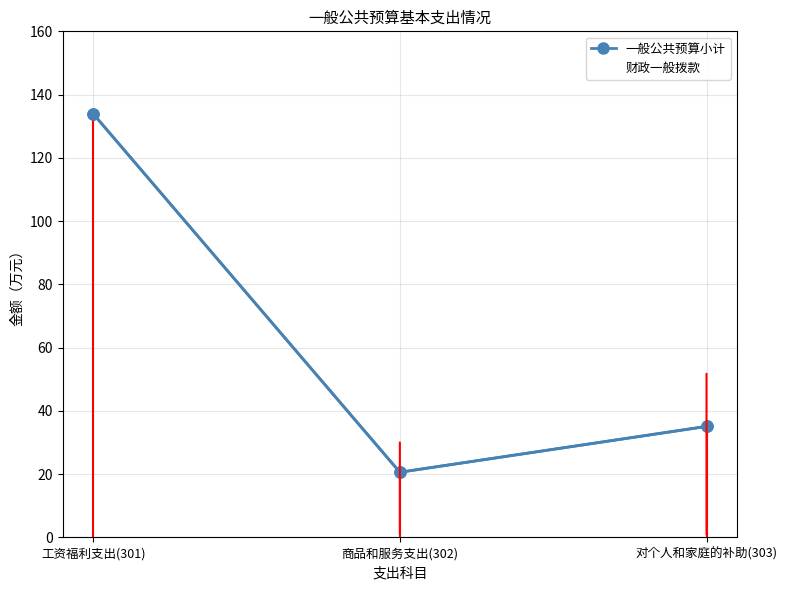

Where does the 一般公共预算小计 series first go above 35?

工资福利支出(301)